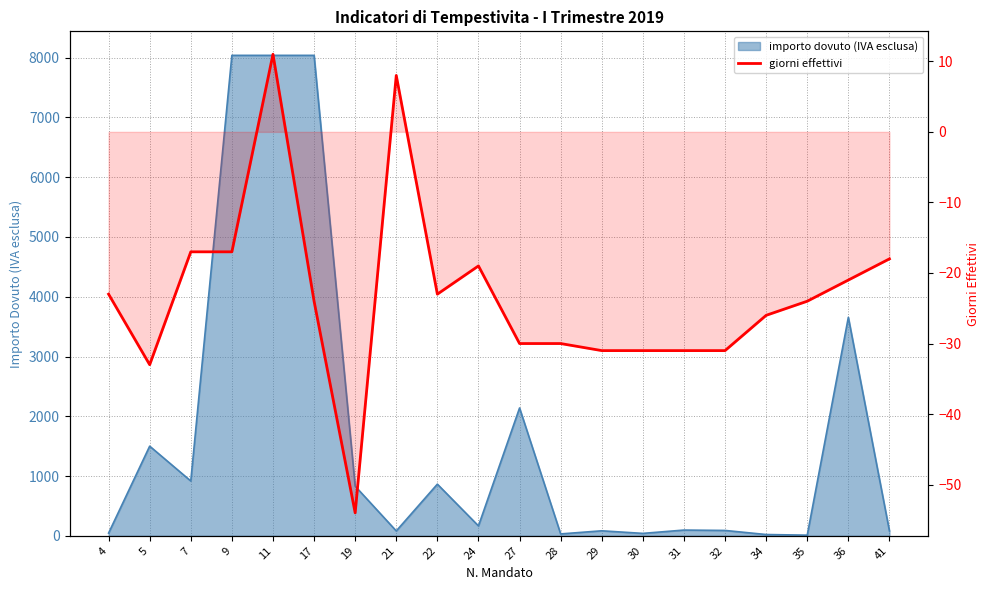

List the labels in order of value, largest first.

11, 21, 7, 9, 41, 24, 36, 4, 22, 17, 35, 34, 27, 28, 29, 30, 31, 32, 5, 19